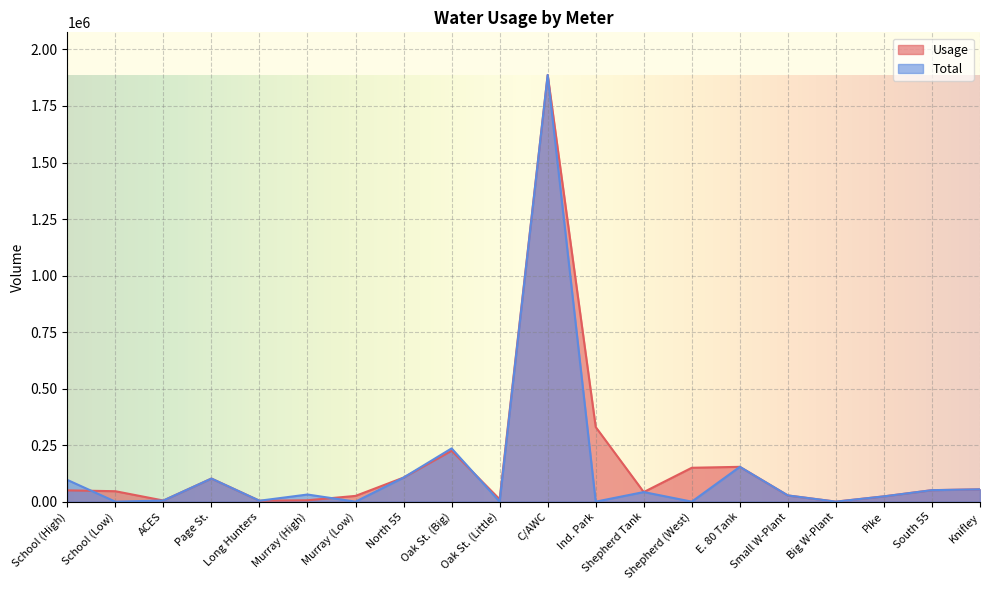

Where is the first local minimum for Total?

School (Low)